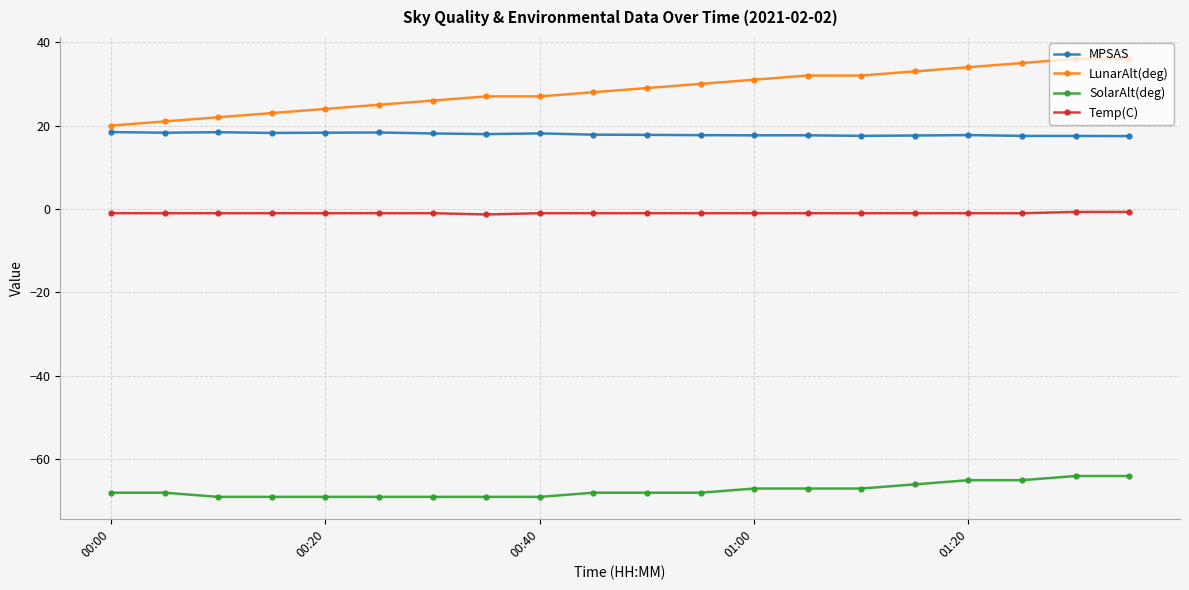

Which series has the largest range (max minus min)?

LunarAlt(deg)